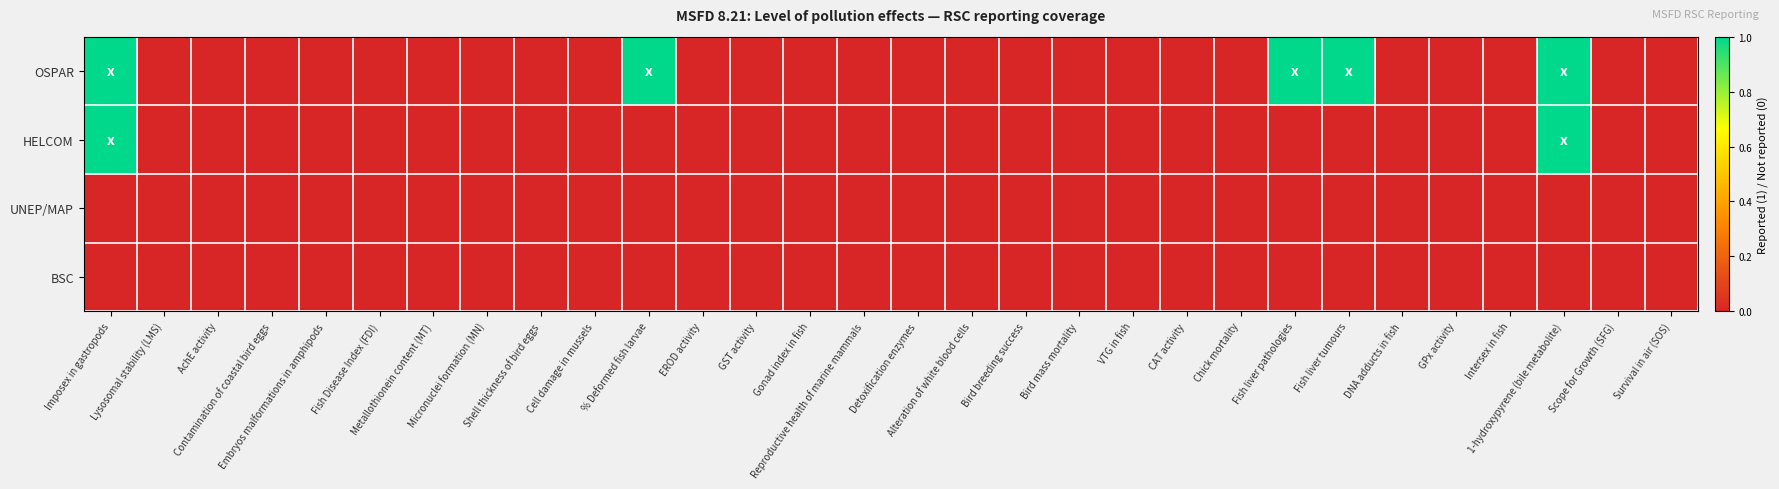

Which series changed the most between Fish Disease Index (FDI) and Gonad index in fish?

OSPAR